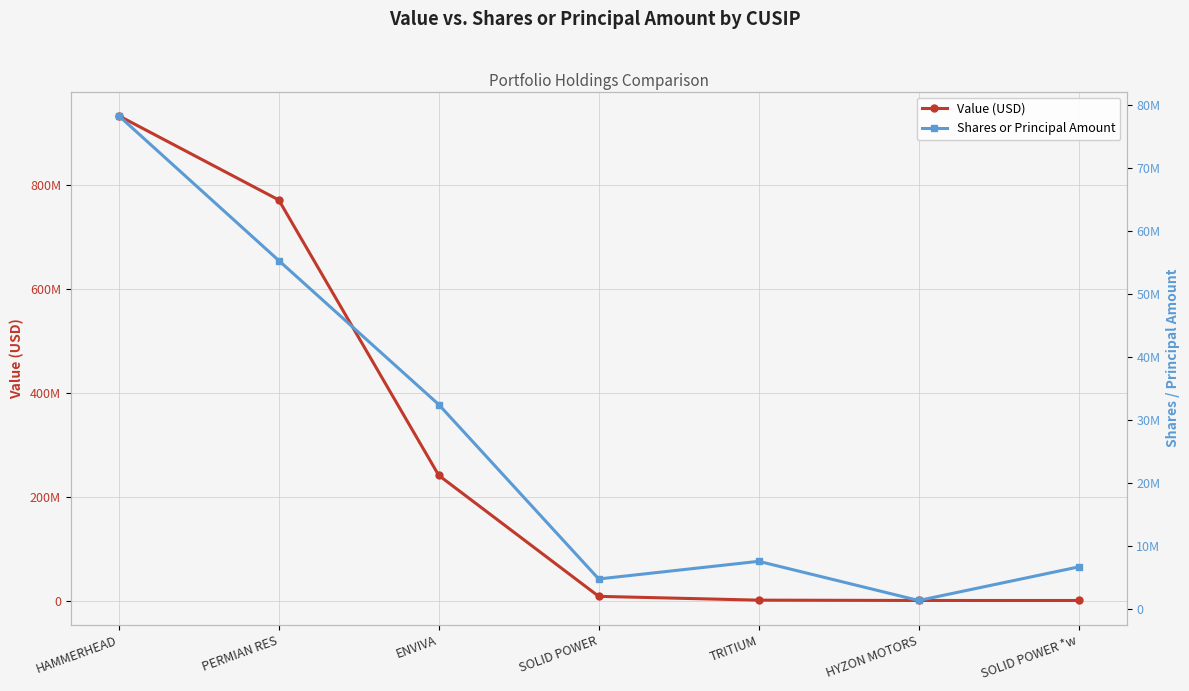

Which series has the largest total across all categories?

Value (USD)